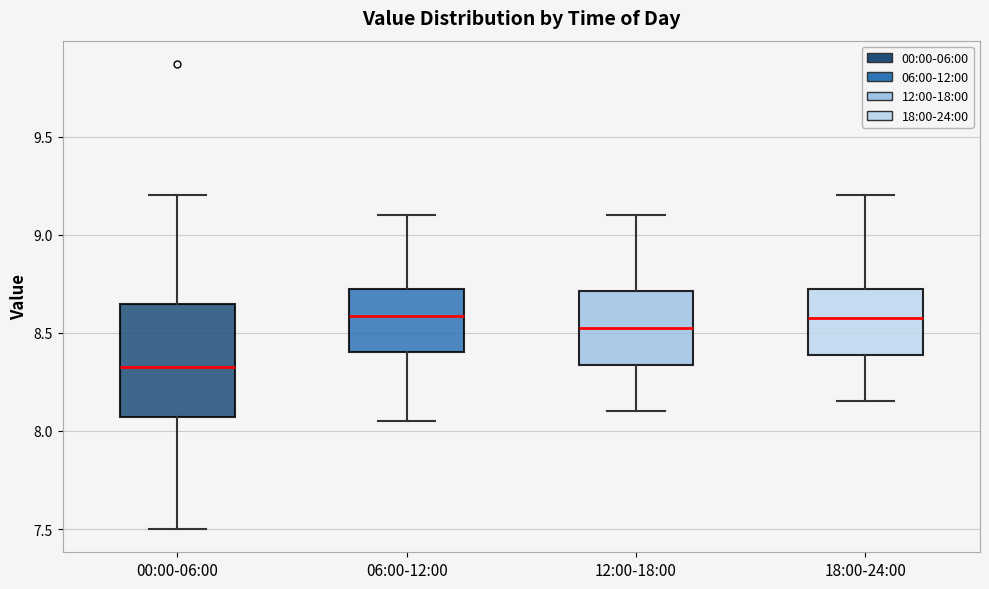

Where does the lower whisker of the box for 06:00-12:00 end on the y-axis? The values are not printed on the chart, so give them approximately, as read against the axis.

8.05